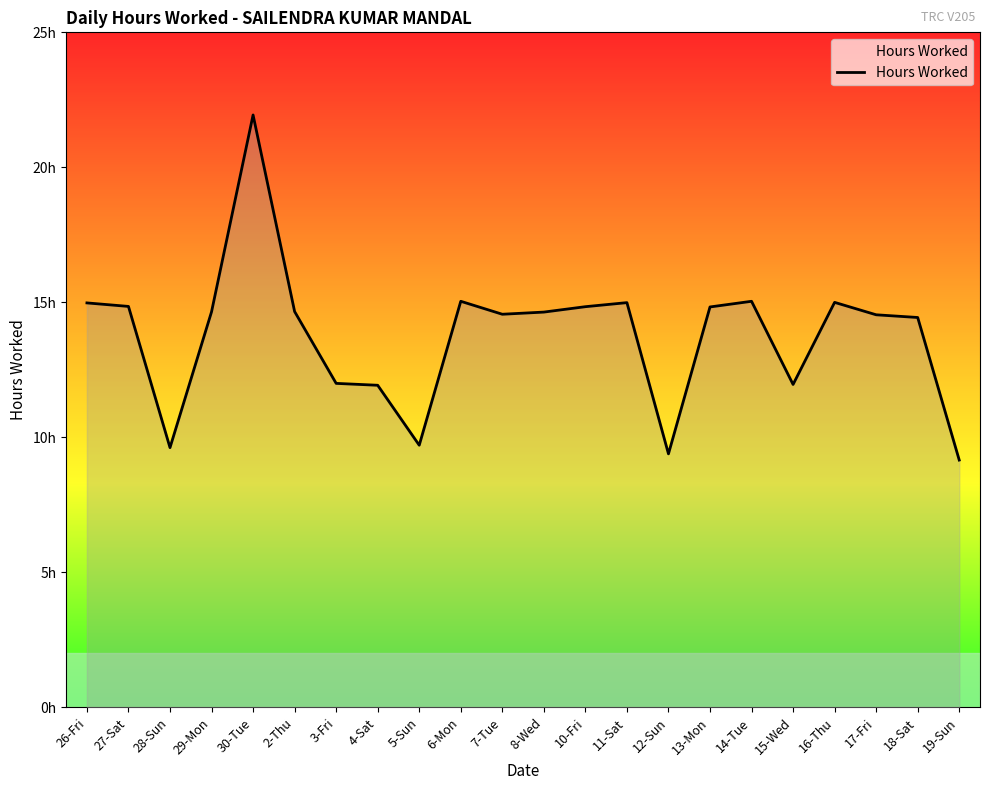

Reading right to left, extract all data points from this chart.

19-Sun=9.2	18-Sat=14.4	17-Fri=14.5	16-Thu=15.0	15-Wed=12.0	14-Tue=15.0	13-Mon=14.8	12-Sun=9.4	11-Sat=15.0	10-Fri=14.8	8-Wed=14.6	7-Tue=14.6	6-Mon=15.0	5-Sun=9.7	4-Sat=11.9	3-Fri=12.0	2-Thu=14.7	30-Tue=21.9	29-Mon=14.7	28-Sun=9.6	27-Sat=14.8	26-Fri=15.0